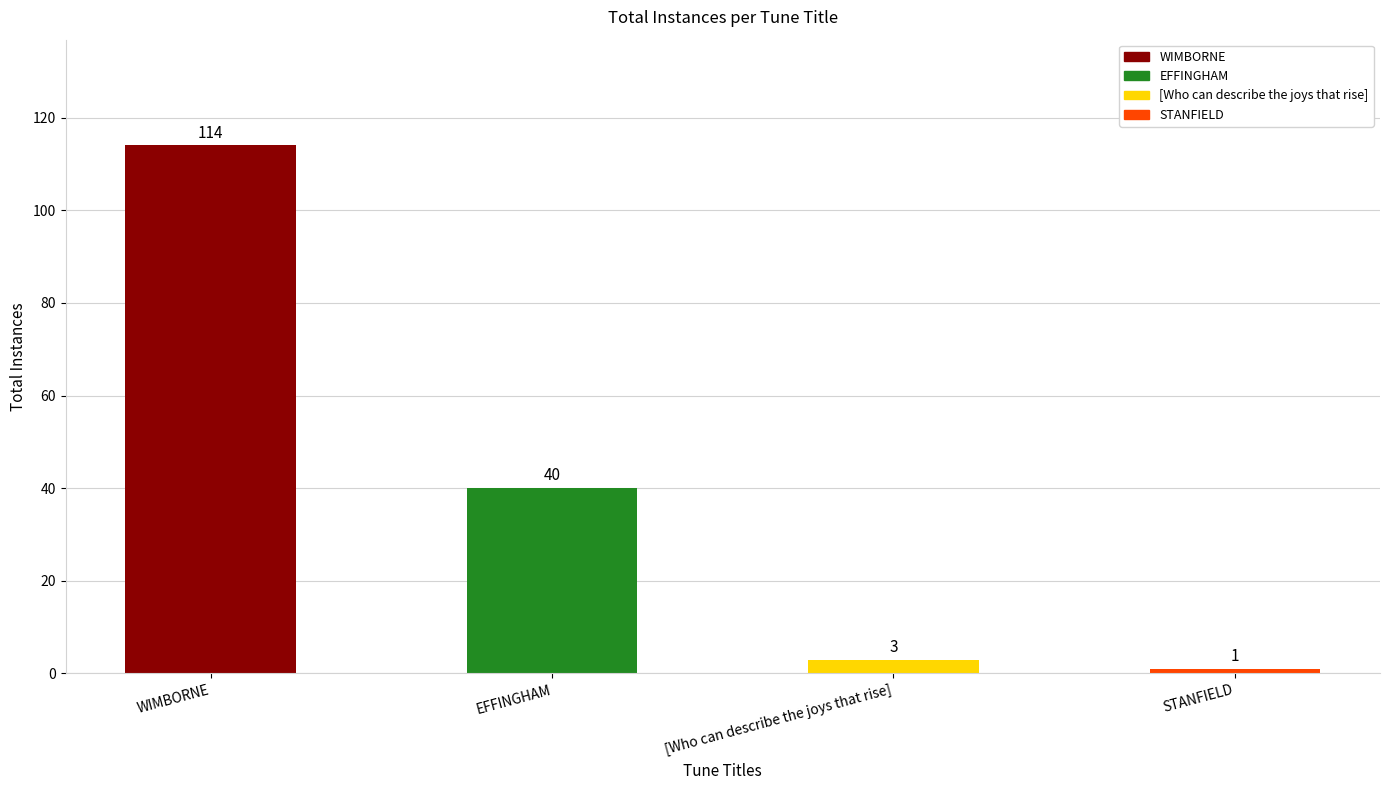

At which label does the data first exceed 40?

WIMBORNE